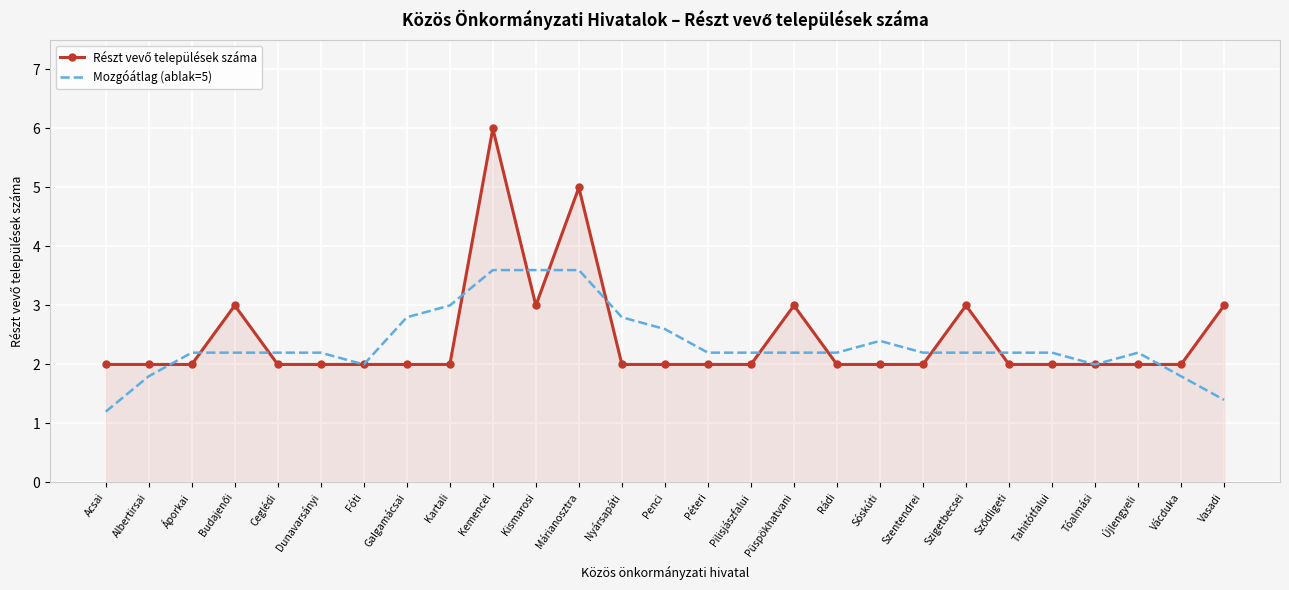

What is the maximum value shown in the chart?

6.0